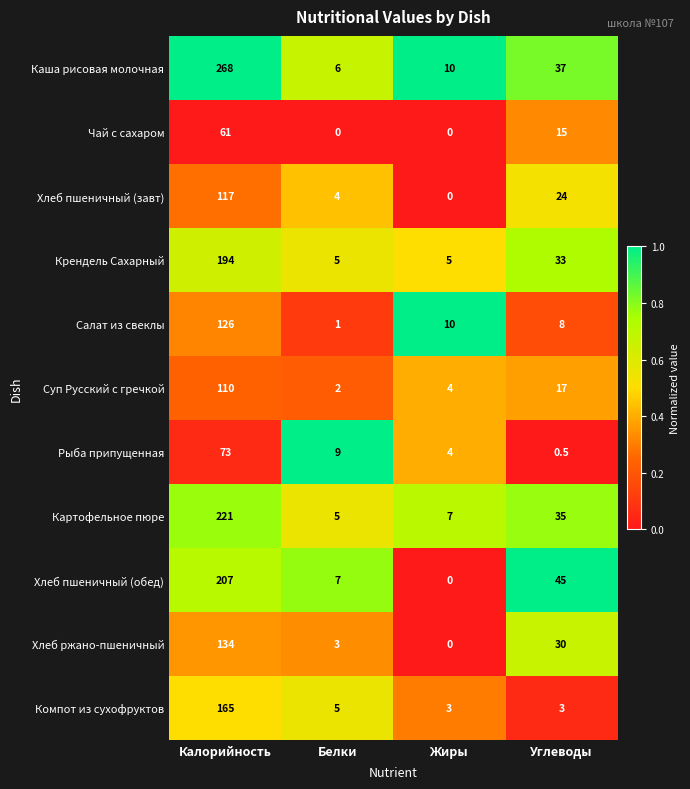

At which category is the sum across all series the highest?

Калорийность